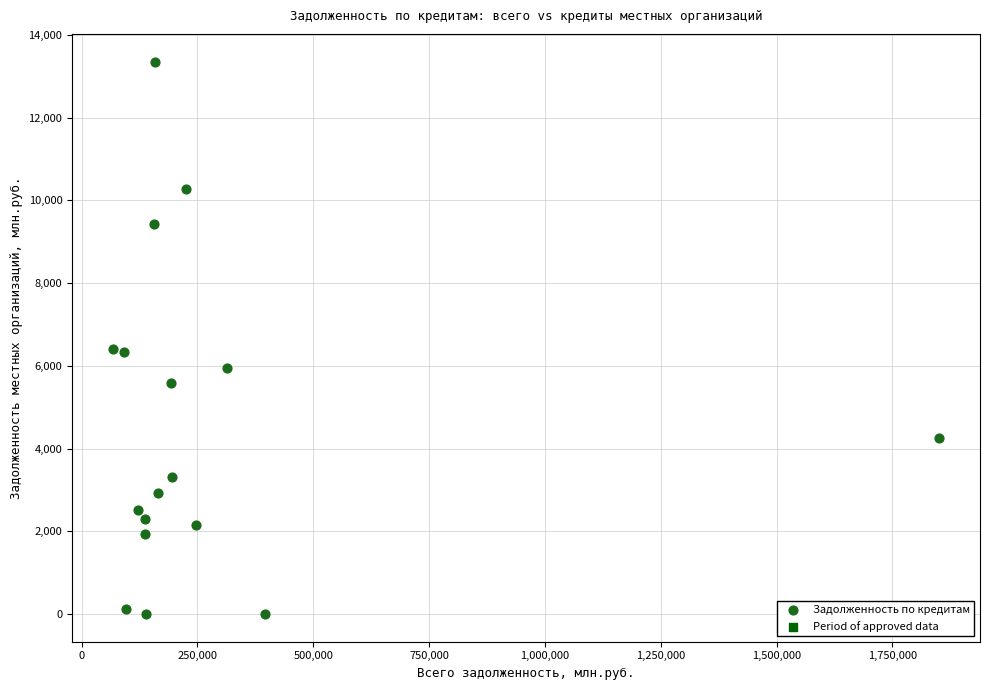

What is the range of Y values (max minus min)?

13356